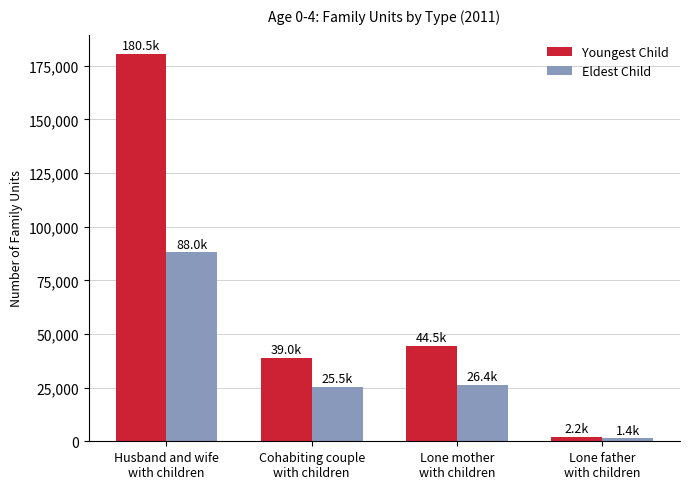

Count the number of data series in this chart.

2